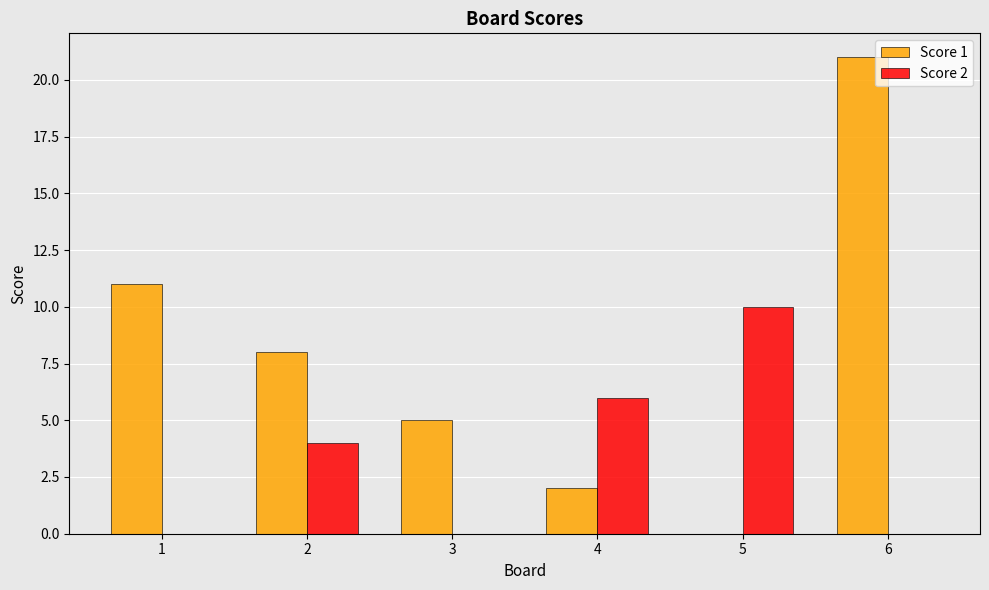

True or false: Score 1 has a value of 8 at 3.

False